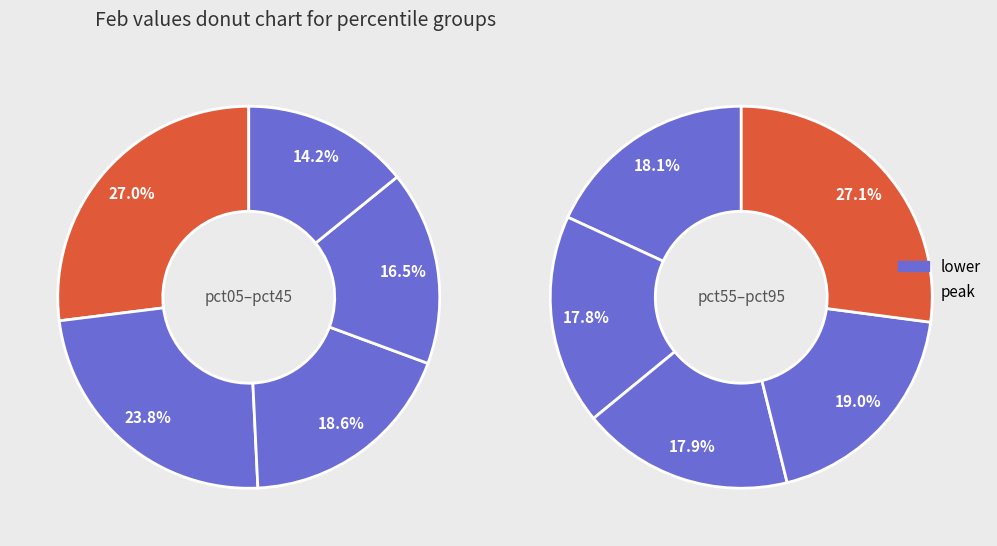

Which slice is the smallest?

pct45